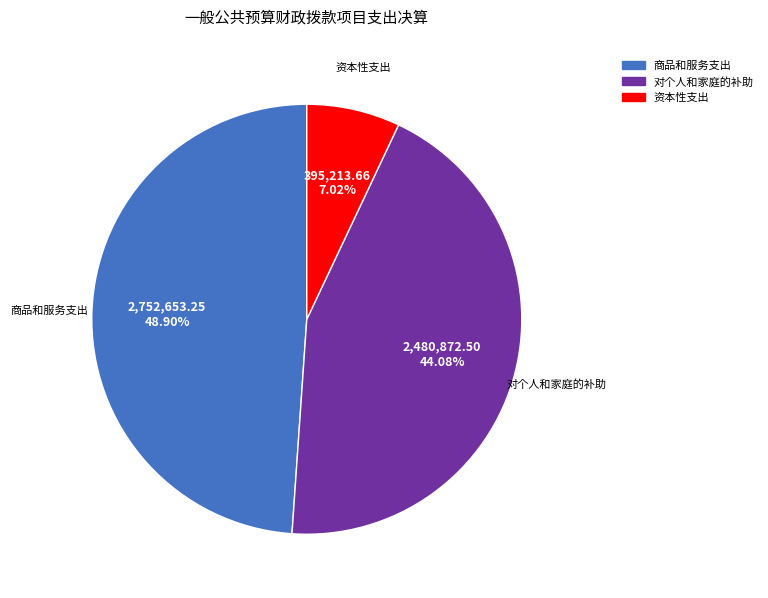

Is there any slice that represents more than half of the pie?

No